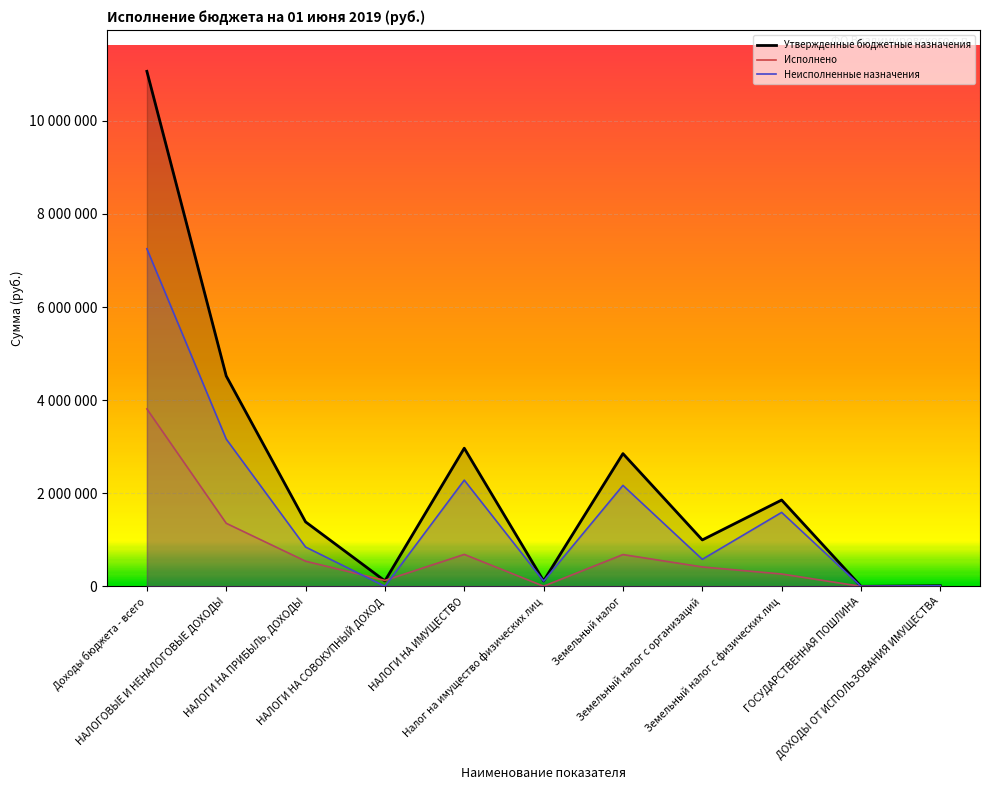

At which label does Исполнено reach its peak?

Доходы бюджета - всего